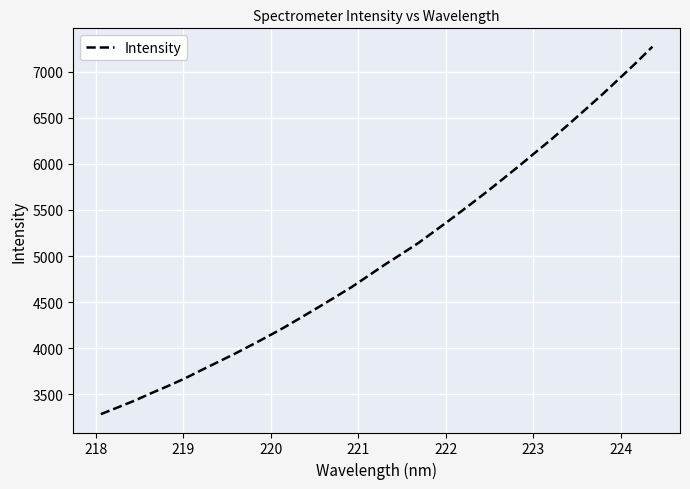

What is the difference between the maximum and minimum values?

3987.3